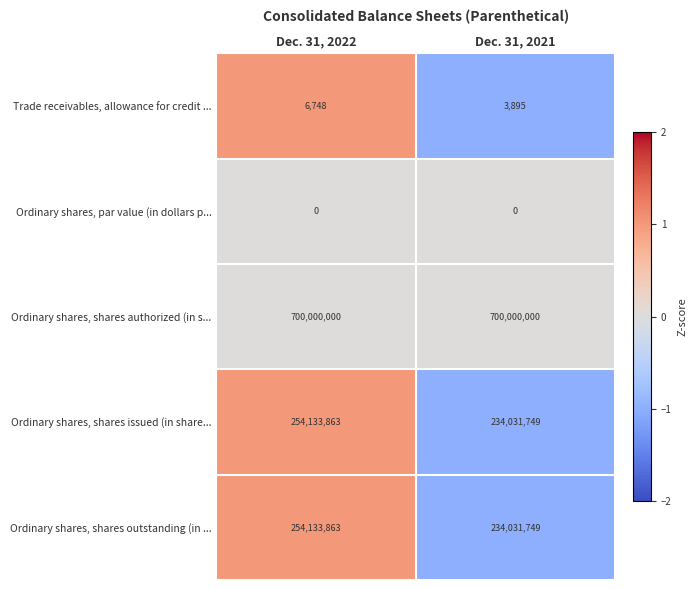

What is the maximum value shown in the chart?

1